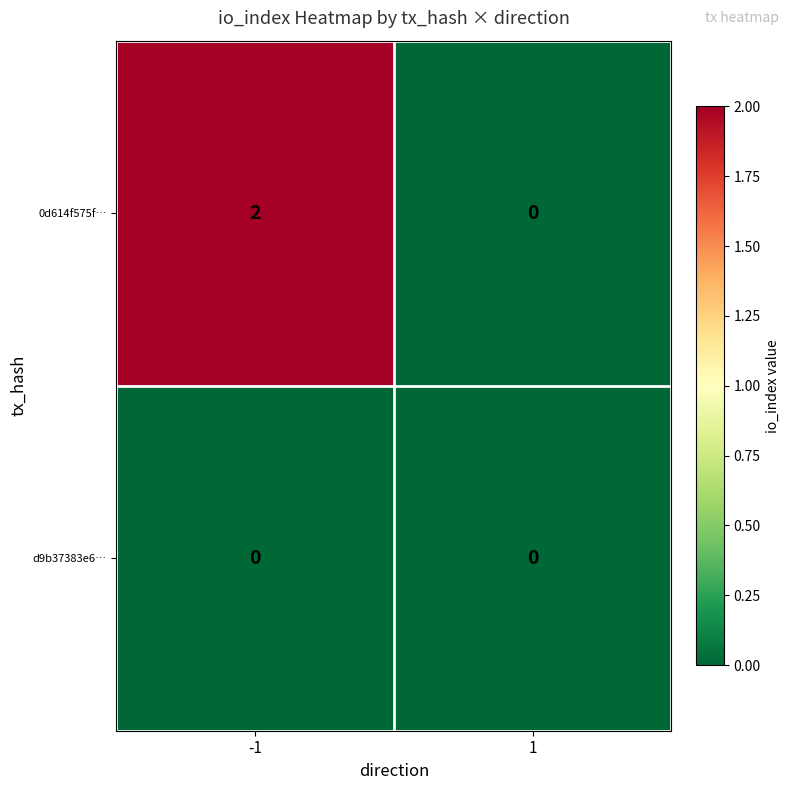

Which series changed the most between -1 and 1?

0d614f575f…